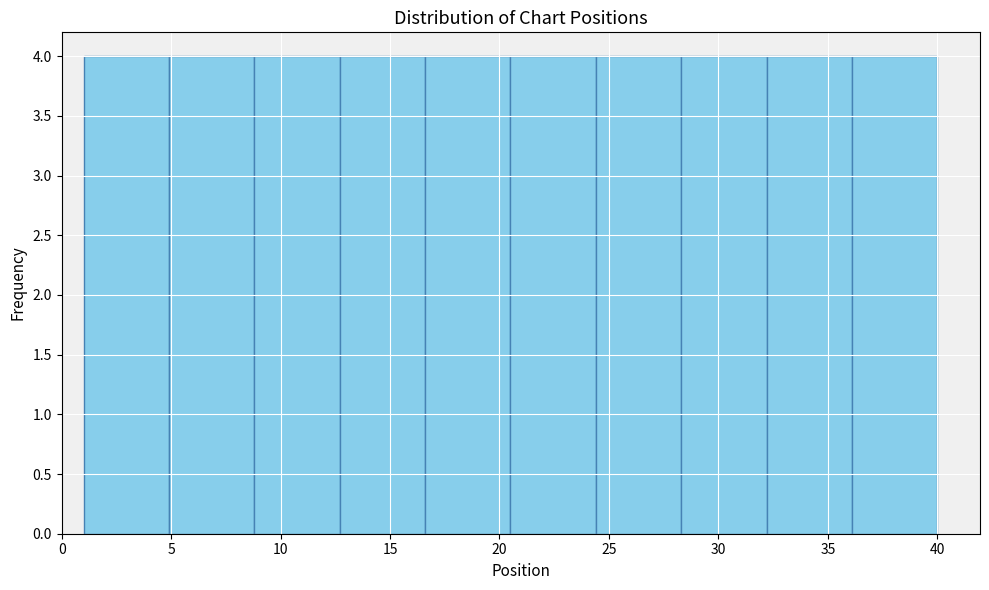

Reading left to right, list every bar in this chart as the range it spans on the x-axis followed by its height. Neither the bar edges nor the heights are printed on the chart, so give them approximately, as read against the axes.

1.0 to 4.9: 4
4.9 to 8.8: 4
8.8 to 12.7: 4
12.7 to 16.6: 4
16.6 to 20.5: 4
20.5 to 24.4: 4
24.4 to 28.3: 4
28.3 to 32.2: 4
32.2 to 36.1: 4
36.1 to 40.0: 4